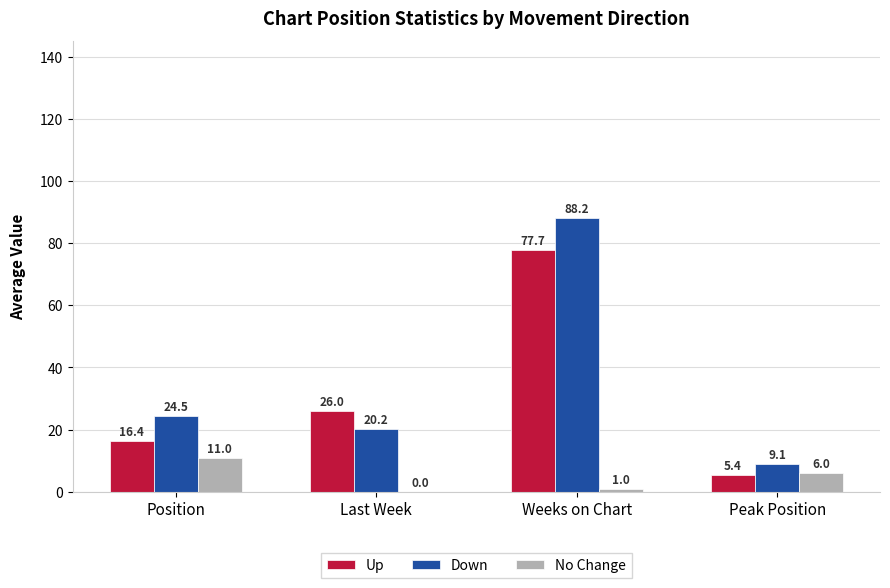

What are all the series names shown in the legend?

Up, Down, No Change